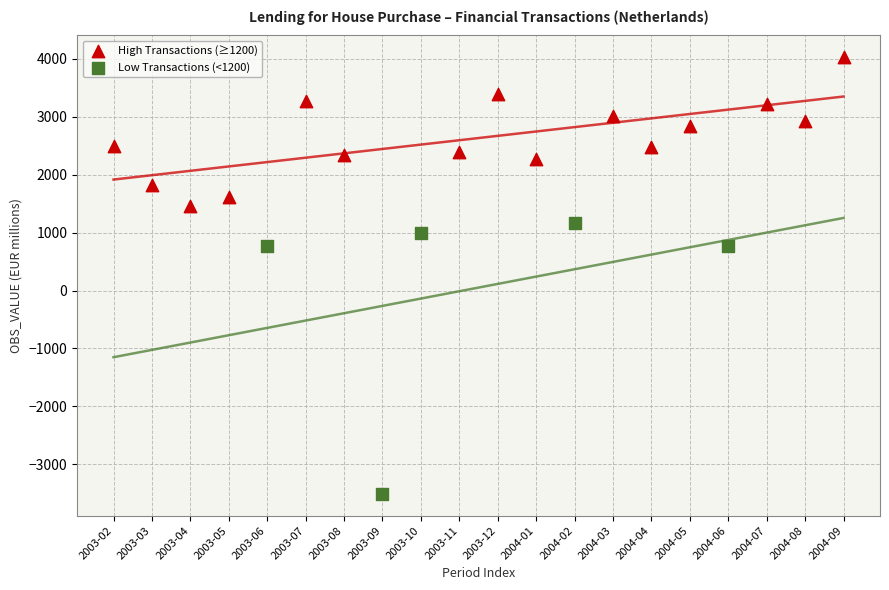

Which series has the widest spread of Y values?

Low Transactions (<1200)